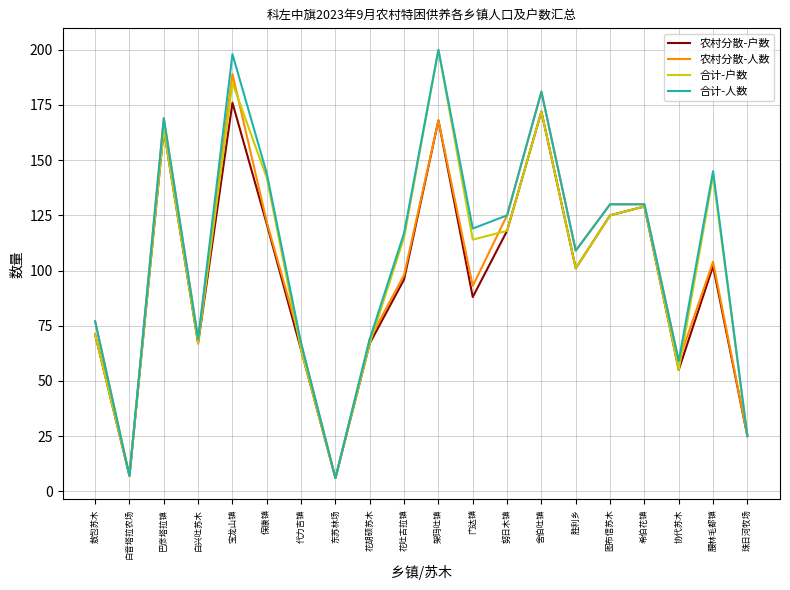

At which label is 农村分散-户数 closest to 91?

门达镇